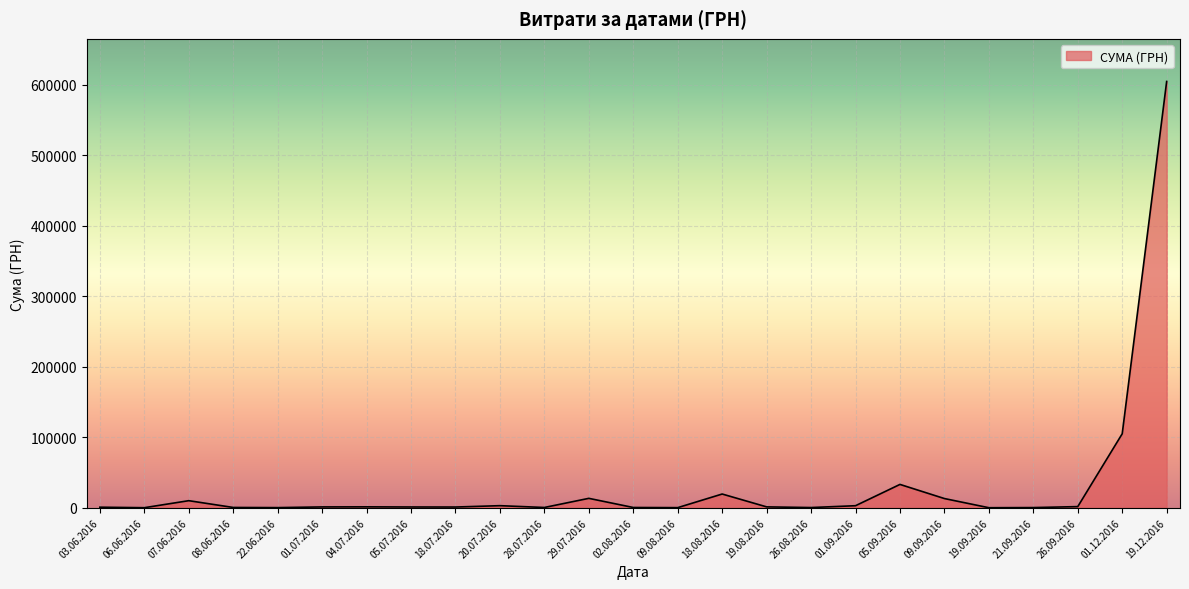

What is the smallest value displayed?

32.0